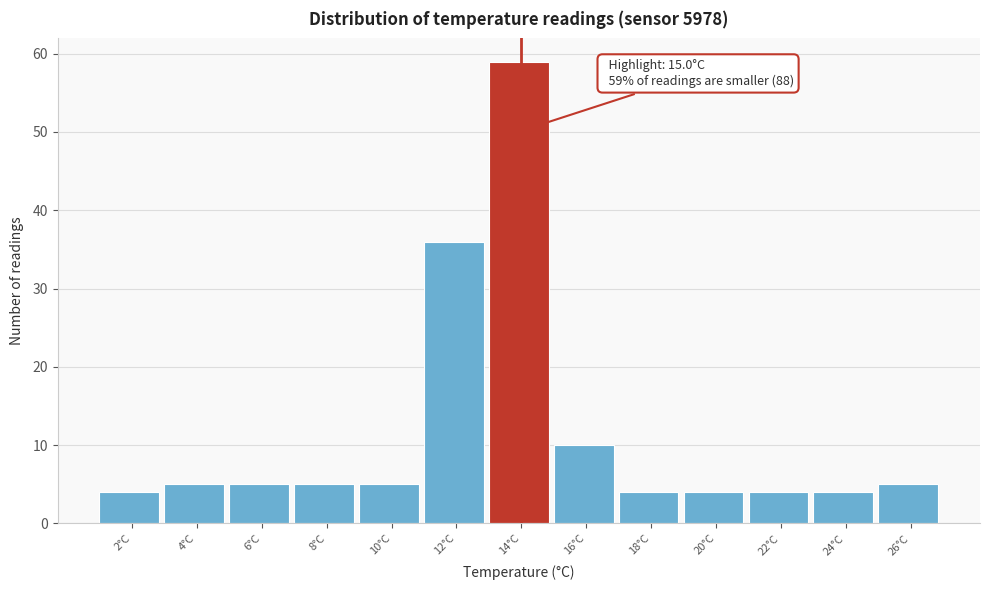

Reading left to right, list all the values displayed in this chart.

4	5	5	5	5	36	59	10	4	4	4	4	5